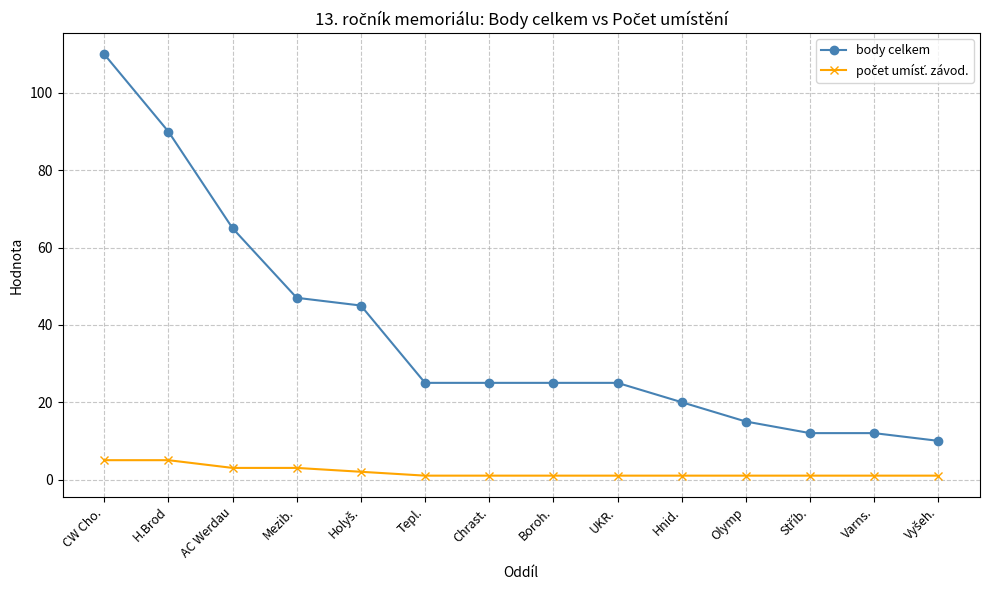

What is the average value of the body celkem series?

38